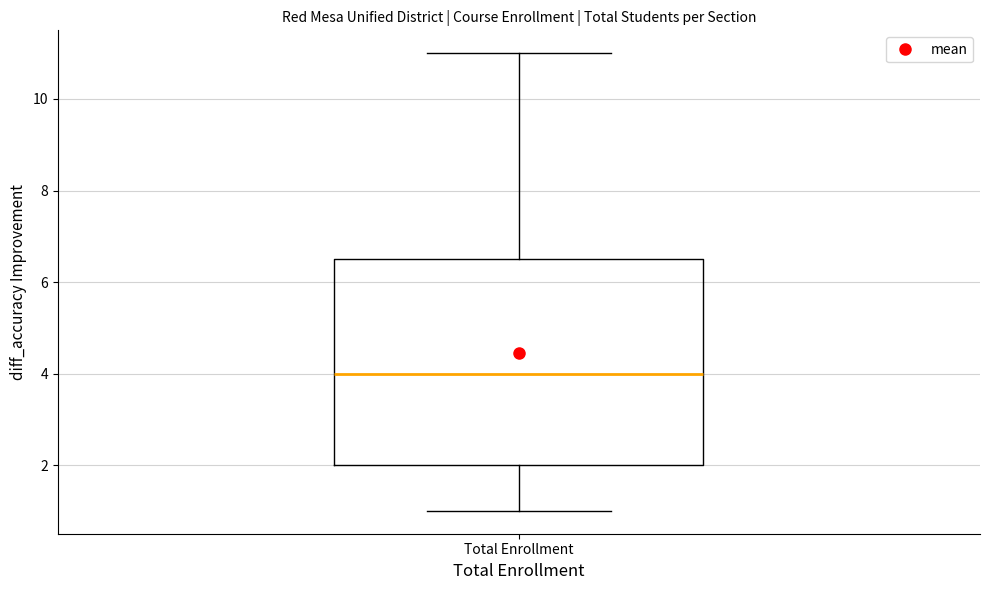

Where does the upper whisker of the box for Total Enrollment end on the y-axis? The values are not printed on the chart, so give them approximately, as read against the axis.

11.0